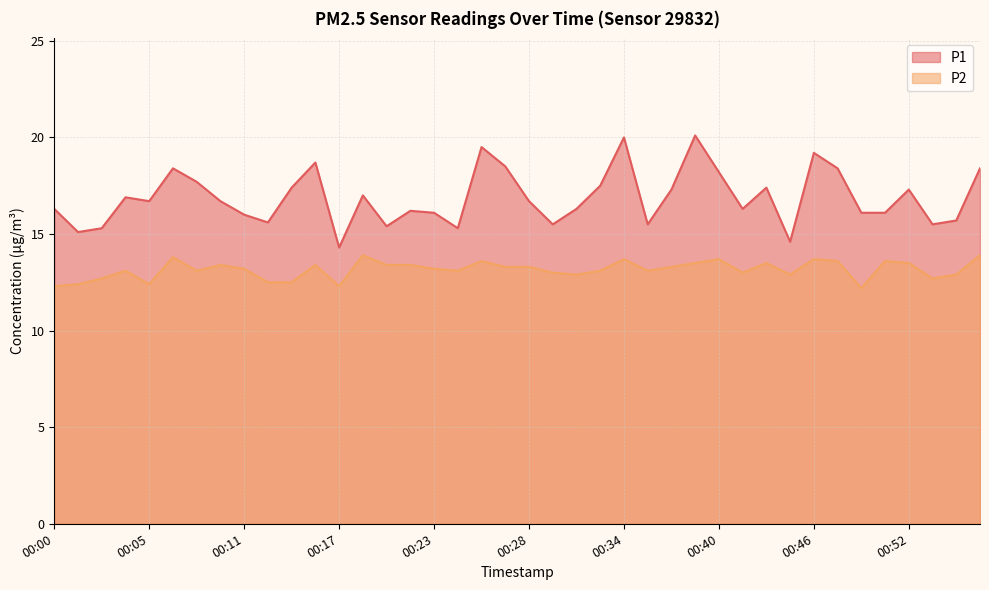

List the series in order of their peak value, highest first.

P1, P2